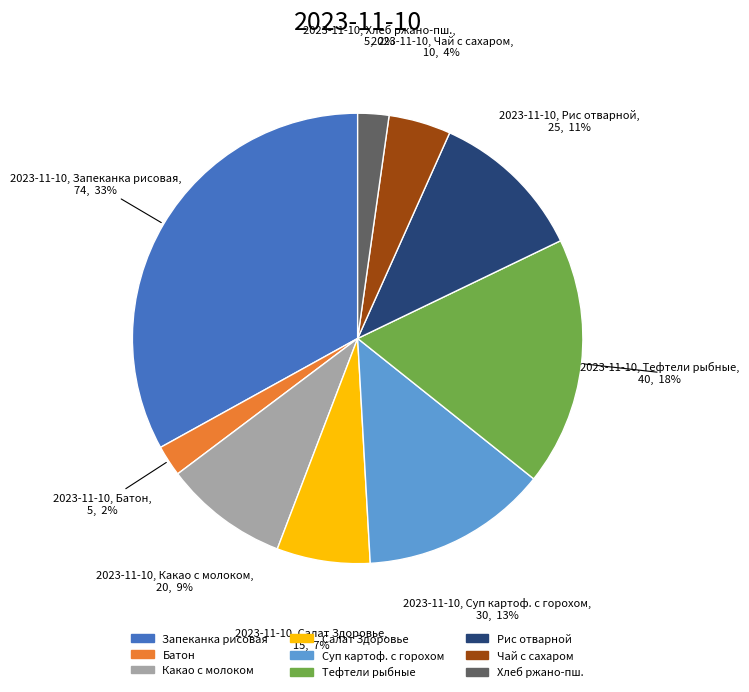

Does any single category account for the majority?

No